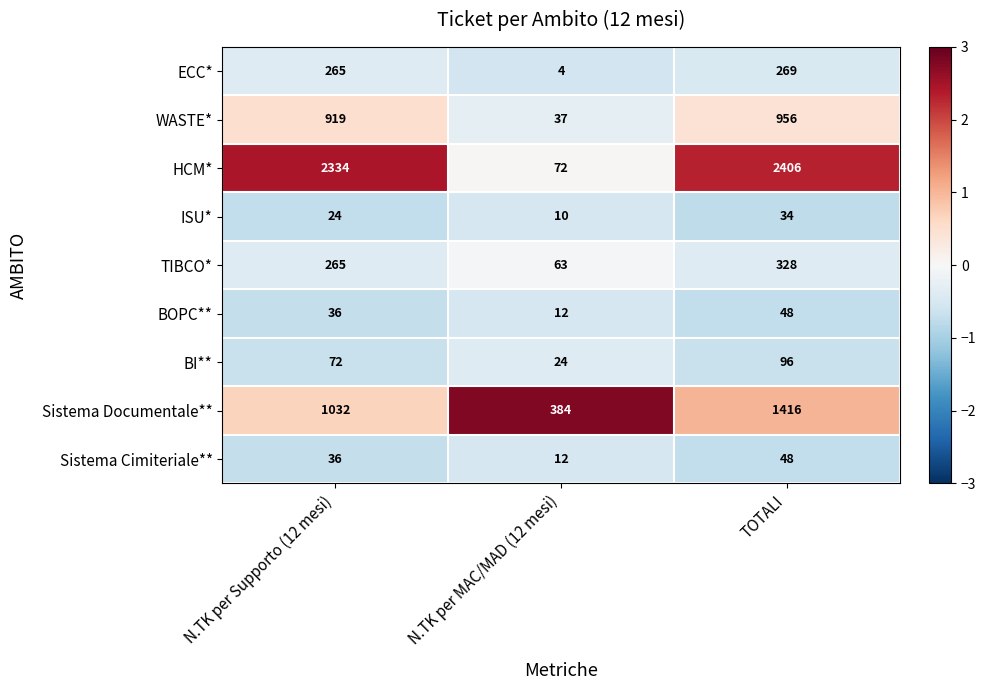

List the labels in order of BOPC** value, largest first.

TOTALI, N.TK per Supporto (12 mesi), N.TK per MAC/MAD (12 mesi)